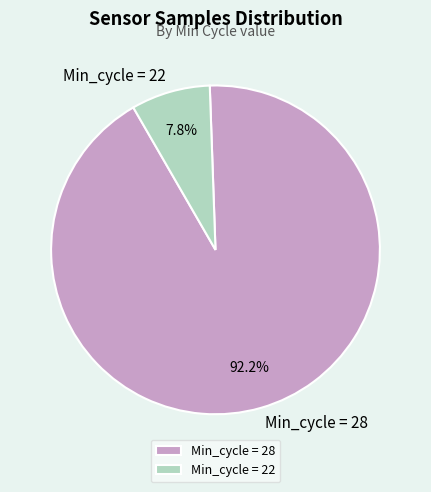

Which category has the smallest portion of the pie?

Min_cycle = 22